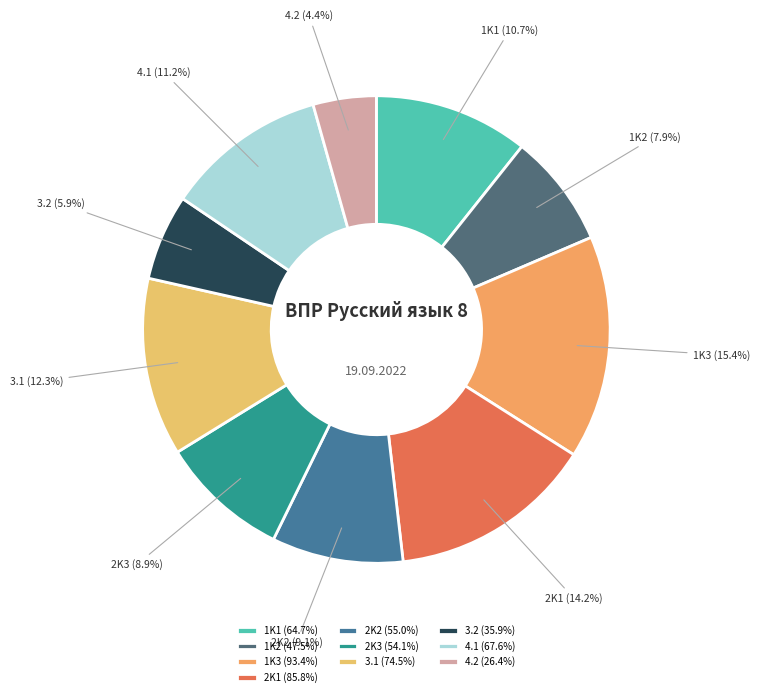

To the nearest percent, what is the difference between the 1K1 and 3.1 slice percentages?

2%